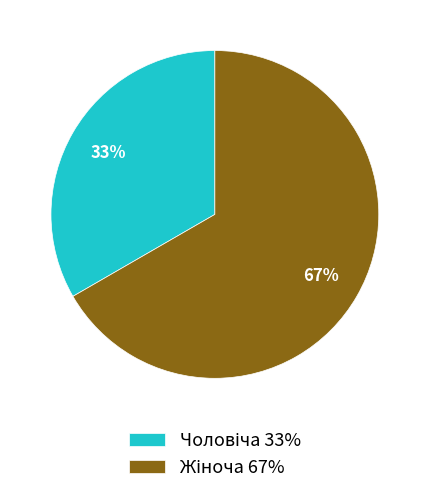

Is there any slice that represents more than half of the pie?

Yes